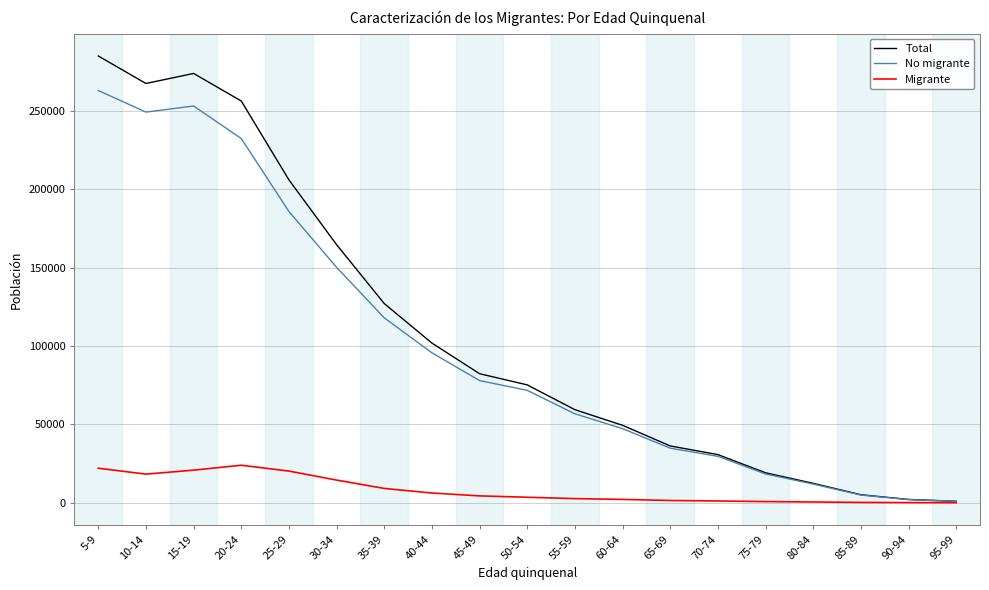

What is the maximum value for Total?

285094